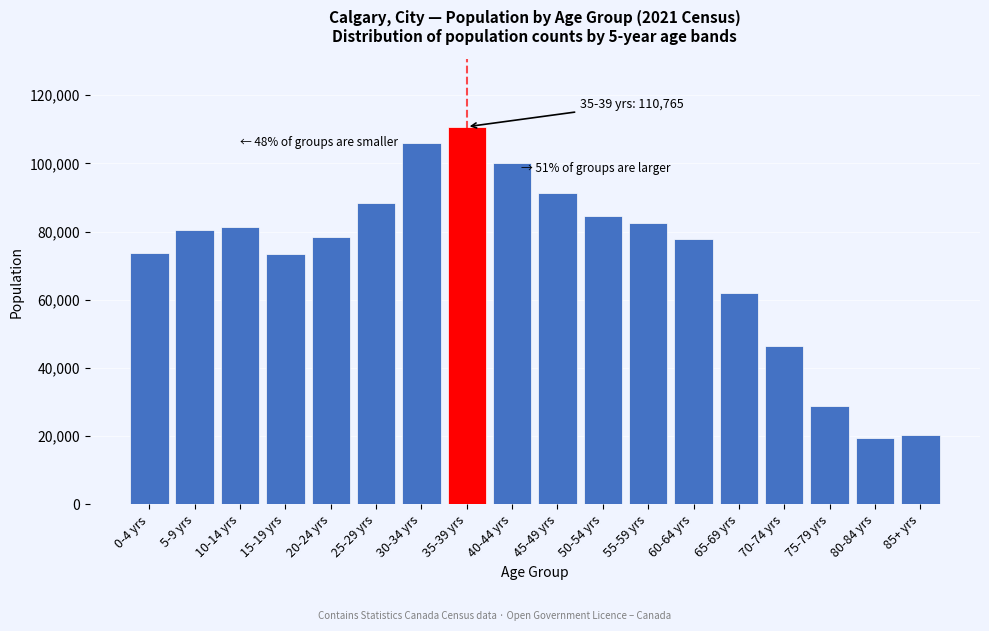

Is it true that the value at 40-44 yrs is 100080?

True